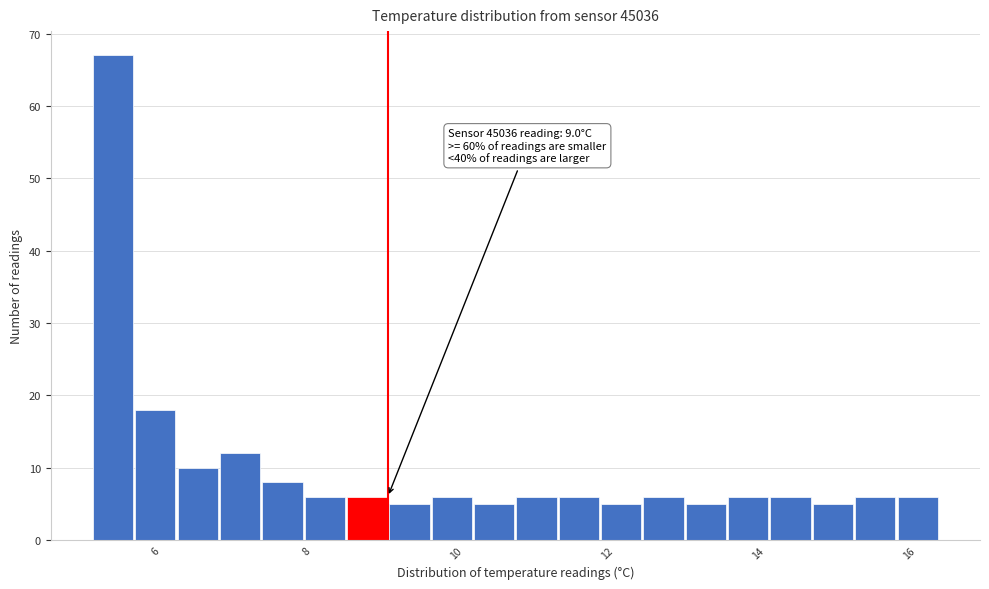

Read against the x-axis, roughly where is the centre of the tallest bar?

5.4